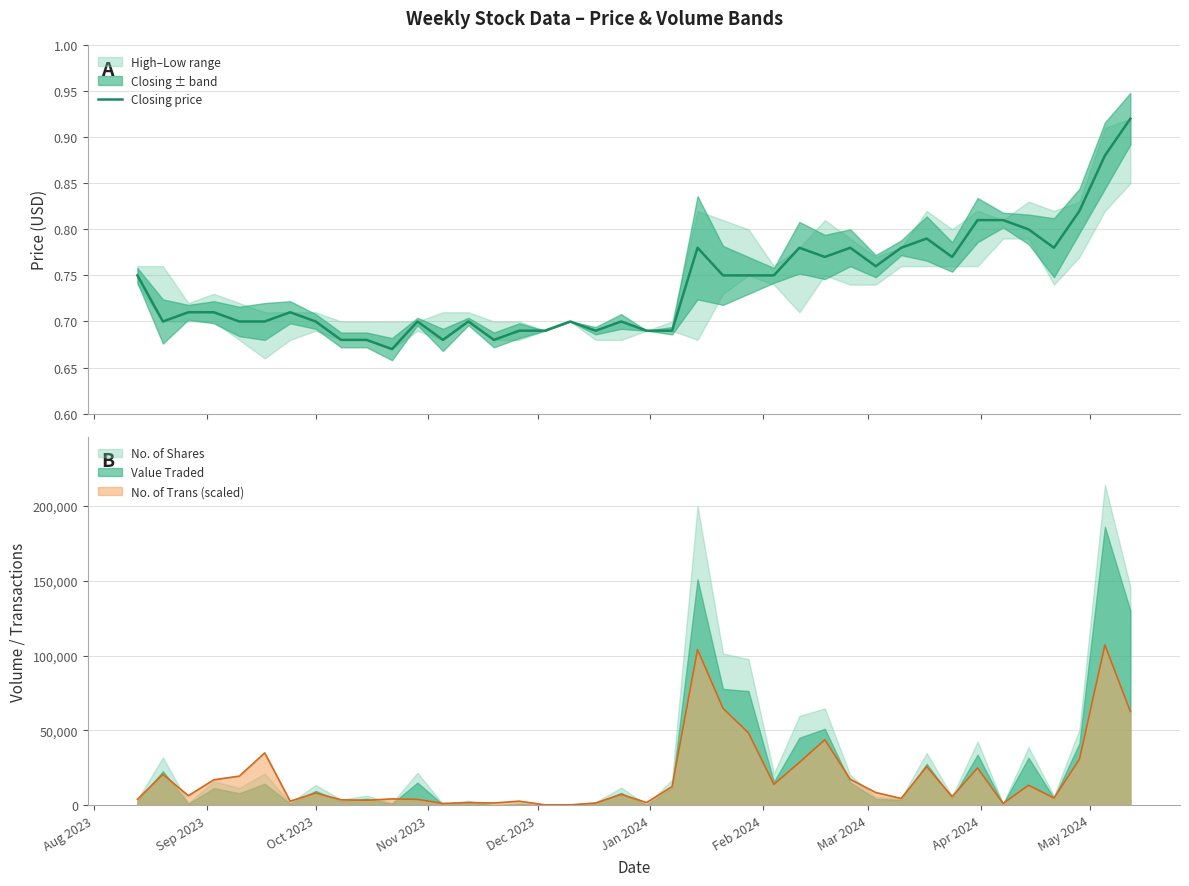

What is the maximum value for No. of Shares?

214182.0